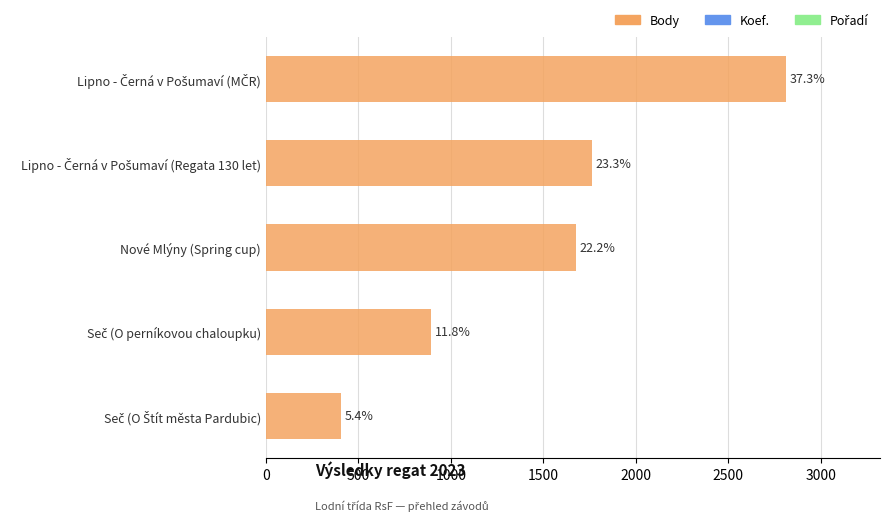

How many bars are there in total?

5